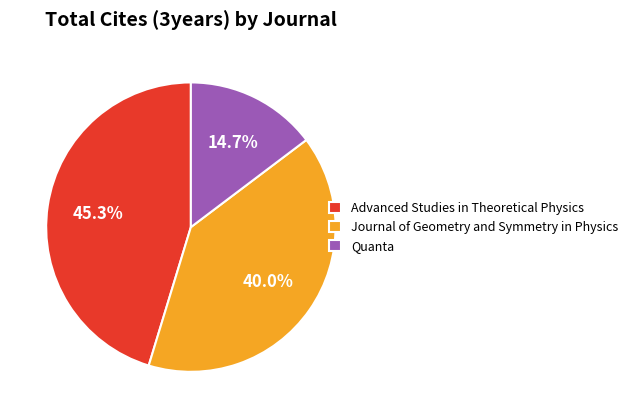

To the nearest percent, what is the combined percentage of Quanta and Advanced Studies in Theoretical Physics?

60%